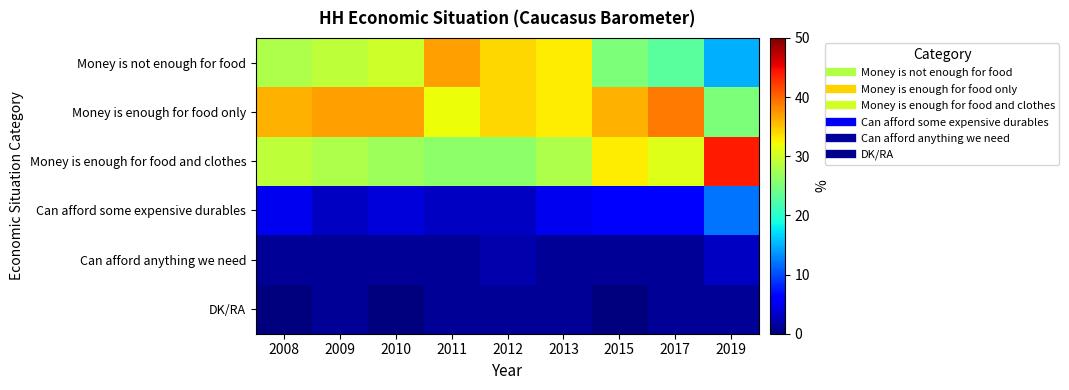

Between 2009 and 2017, which series saw the biggest shift?

row_0